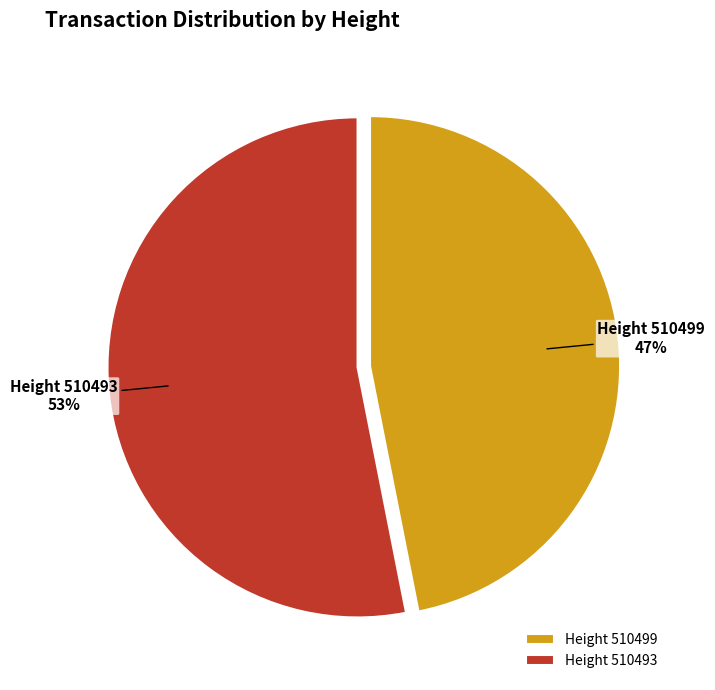

Do Height 510493 and Height 510499 together represent more than half of the pie?

Yes